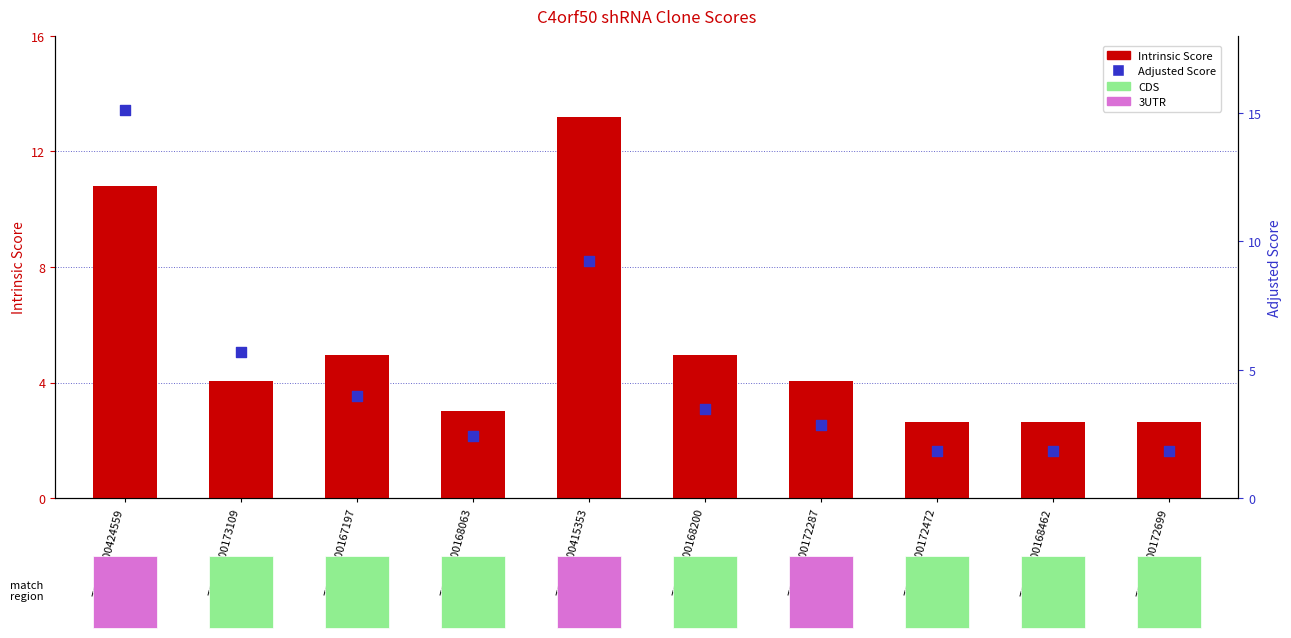

Which series has the largest total across all categories?

Intrinsic Score